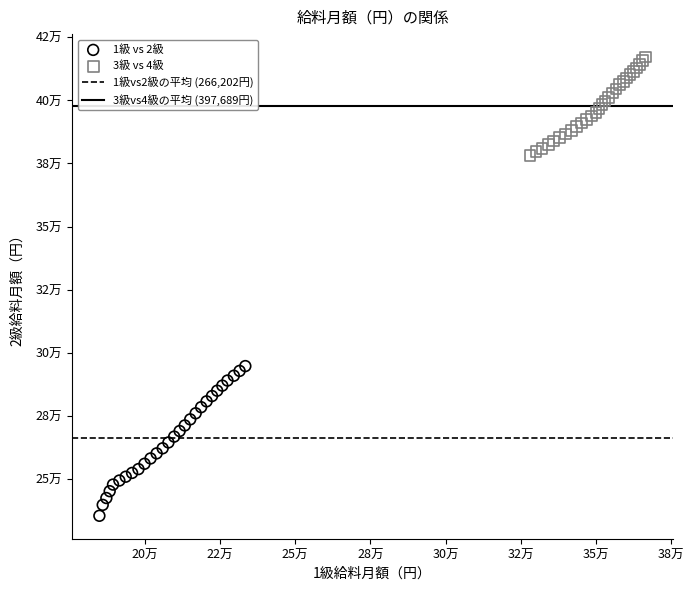

Which series contains the highest Y value?

3級 vs 4級